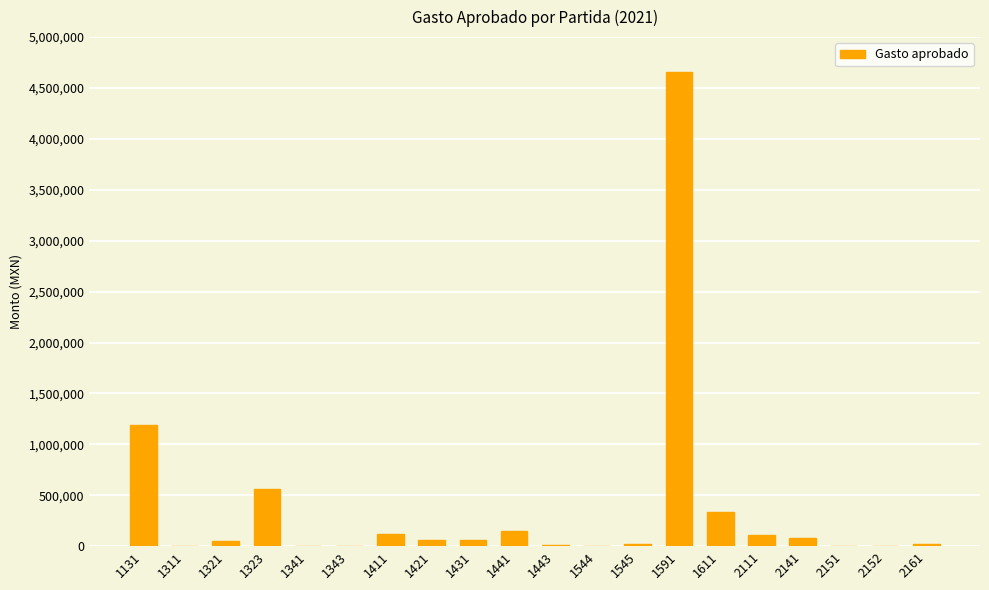

How many series are shown in this chart?

1